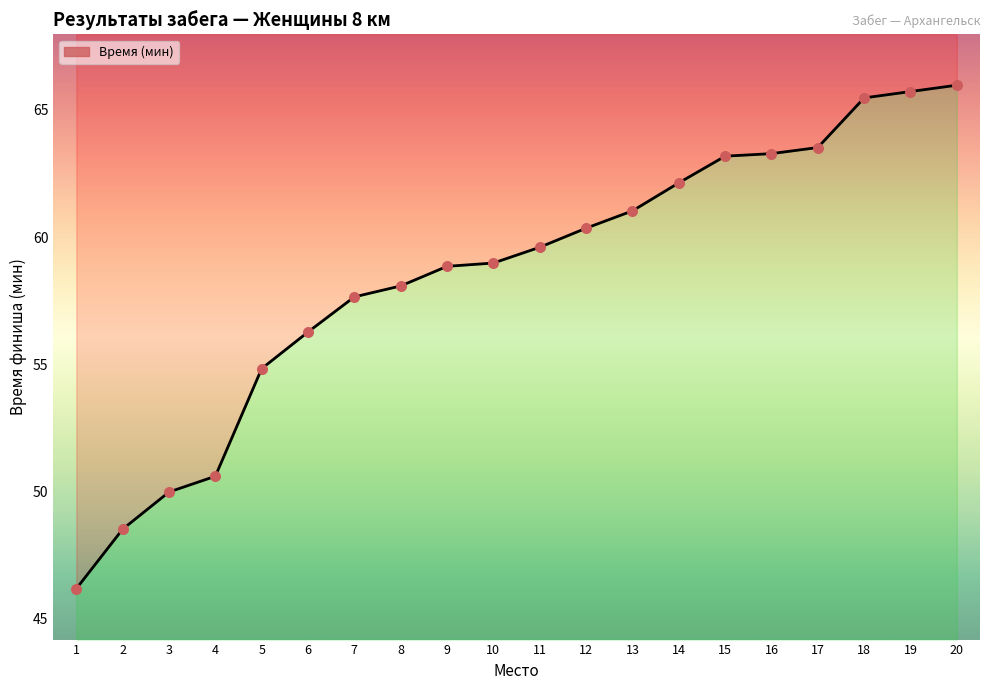

Which has a higher value, 14 or 12?

14